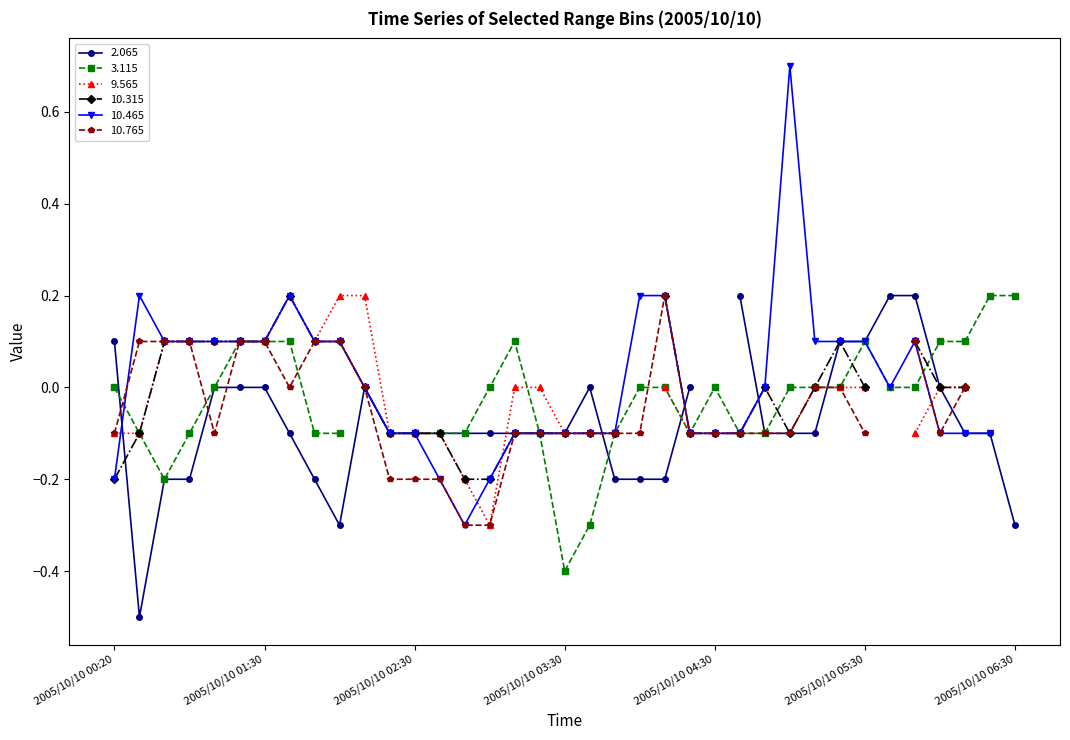

How many data points in 2.065 are less than 0?

24